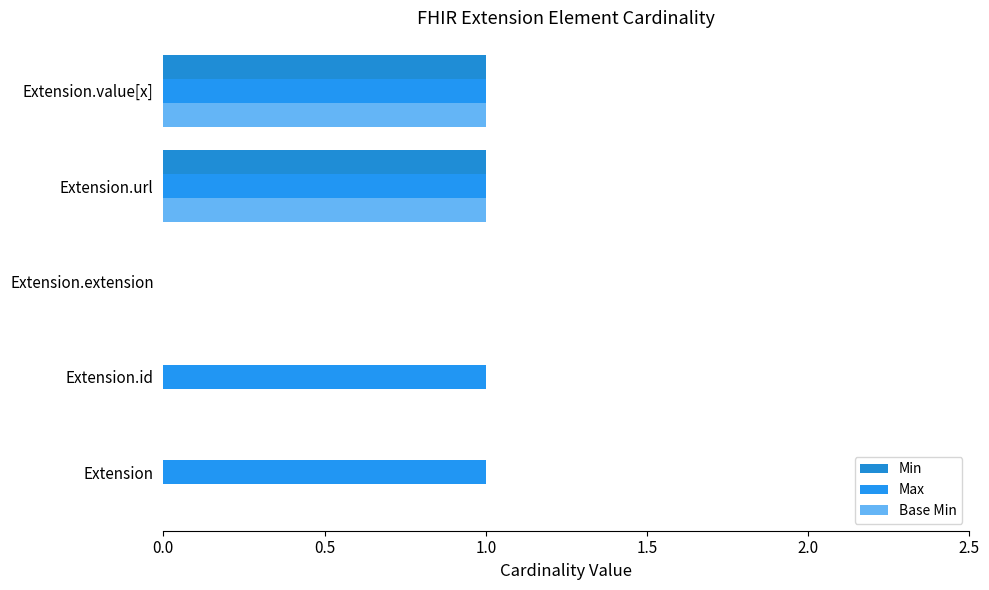

Which series has the widest spread of values?

Min